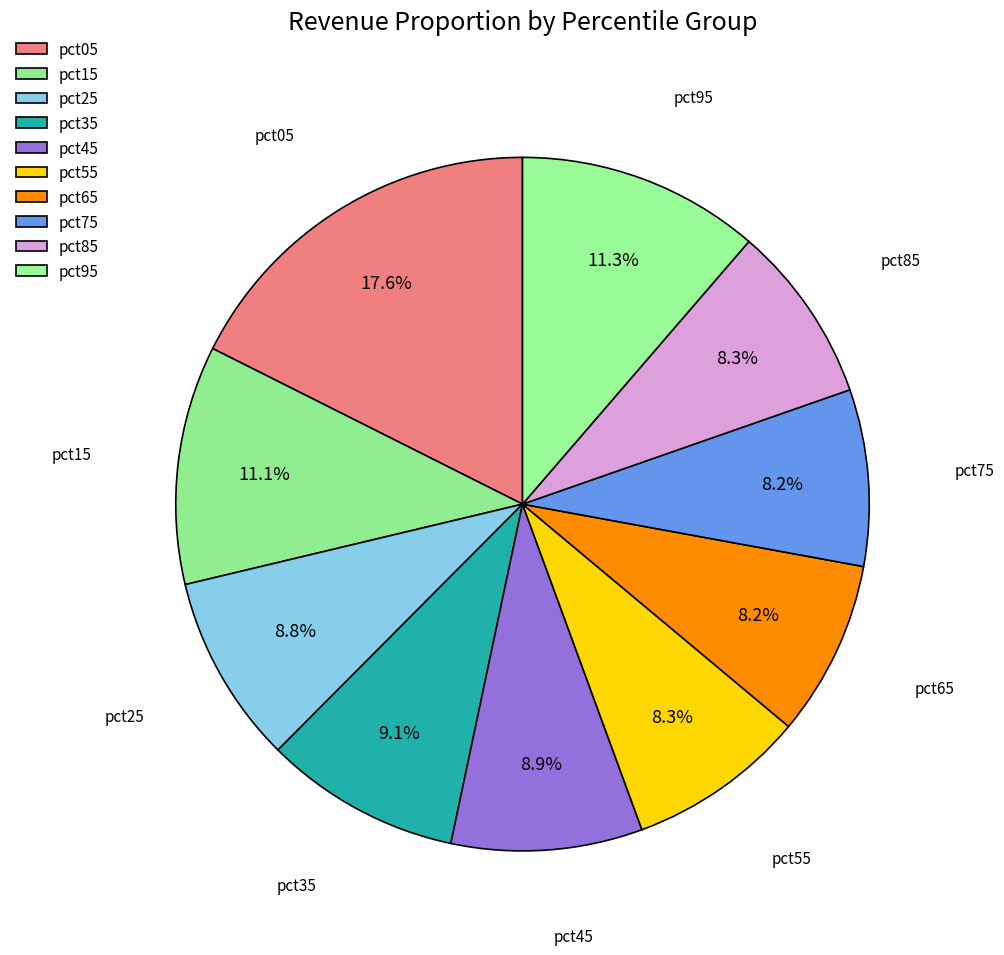

Which category has the biggest portion of the pie?

pct05